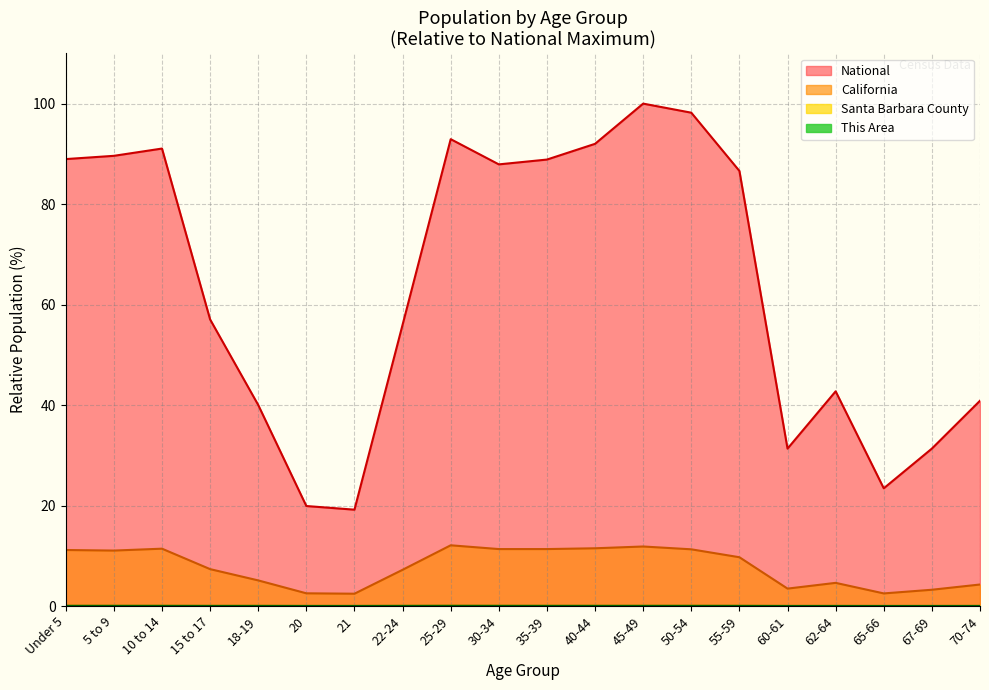

Count the number of data series in this chart.

4